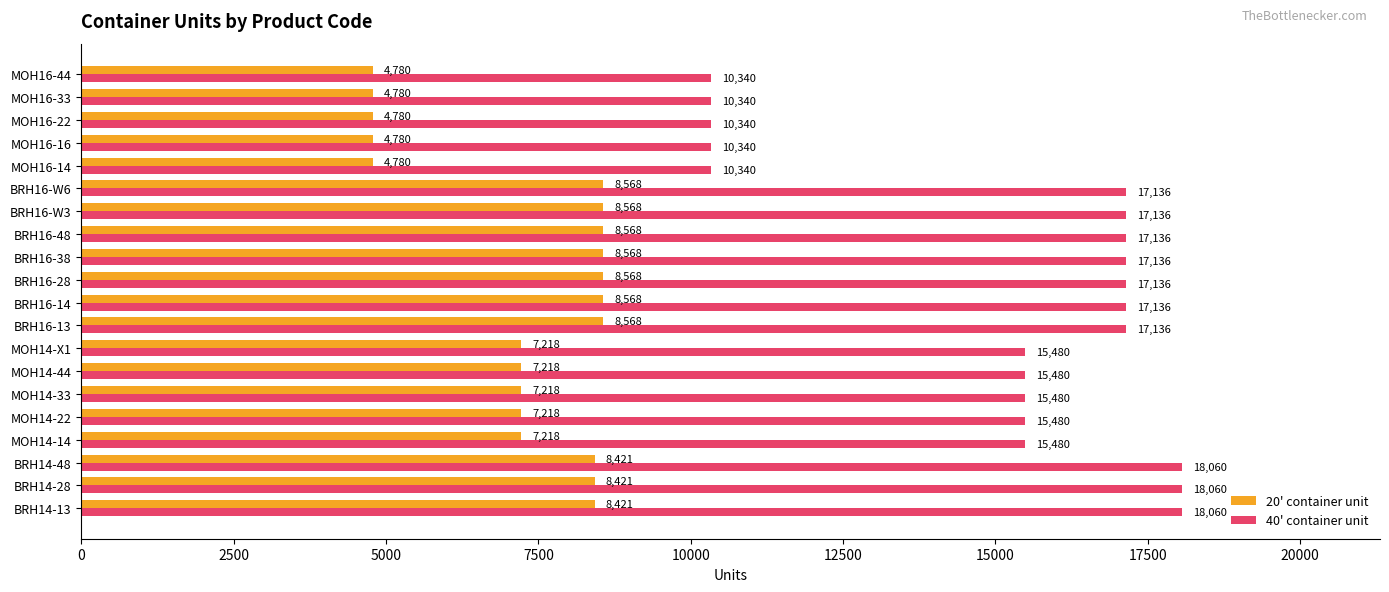

Which series has the widest spread of values?

40' container unit